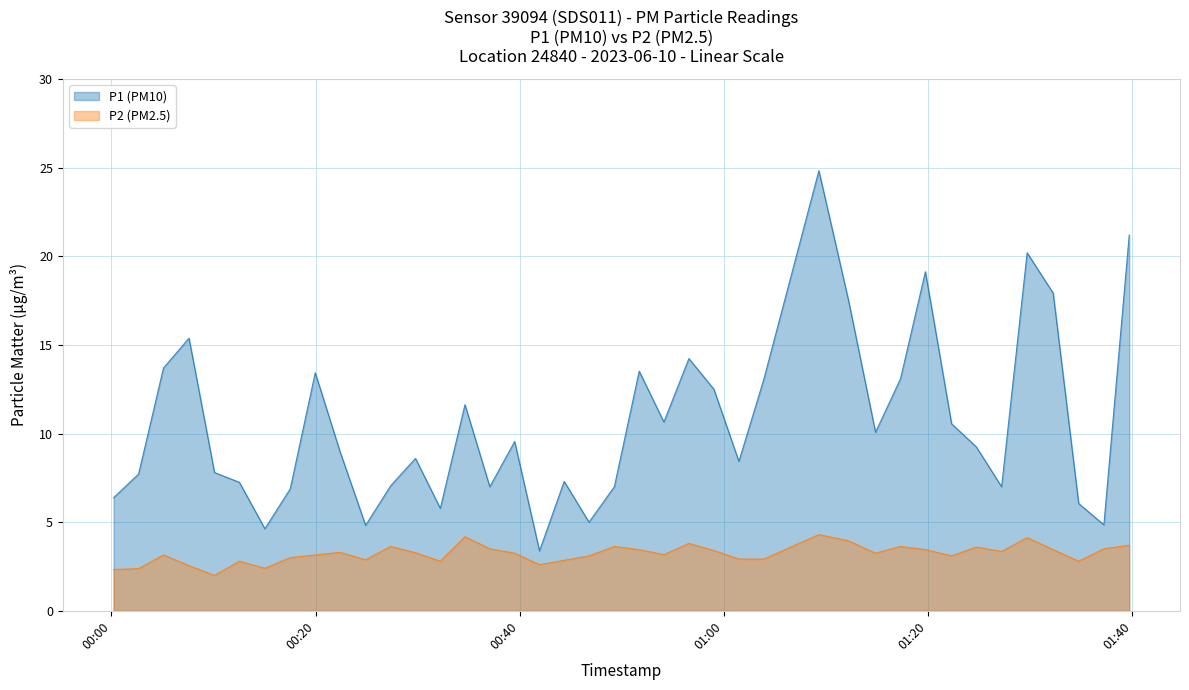

True or false: P1 (PM10) and P2 (PM2.5) intersect in this chart.

False